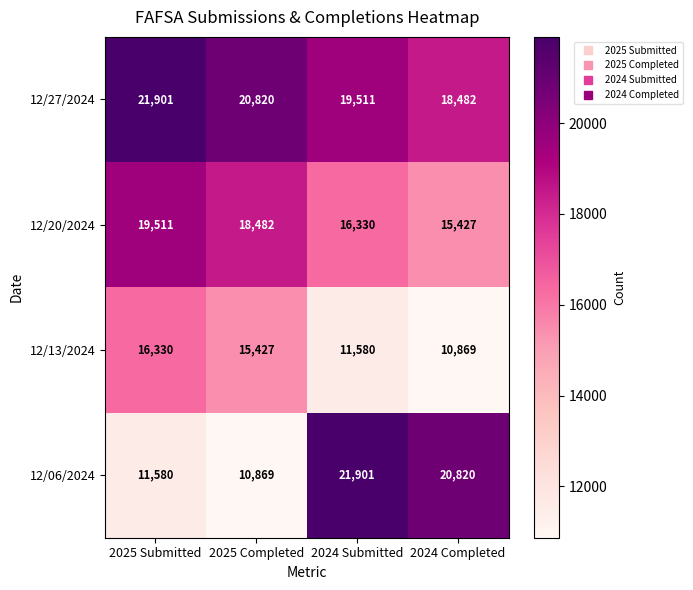

Between 2025 Submitted and 2025 Completed, which series saw the biggest shift?

12/27/2024